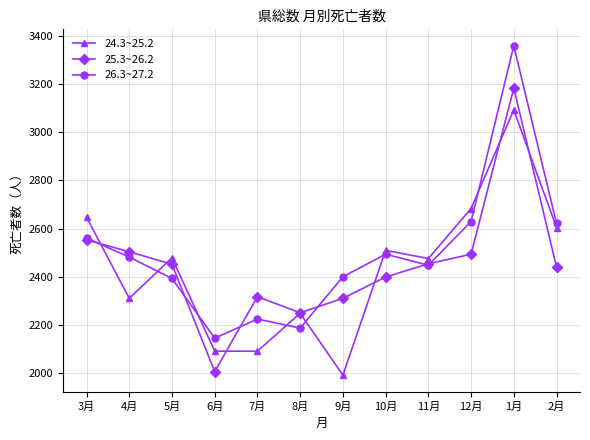

What is the spread (max minus min) of values at 5月?

86